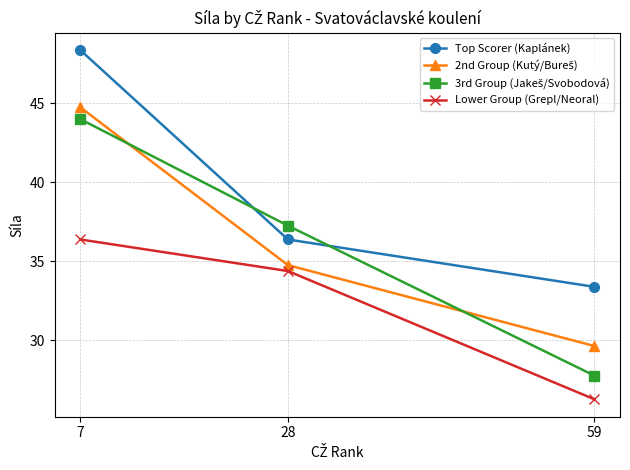

Does the chart display data point markers on the line(s)?

Yes